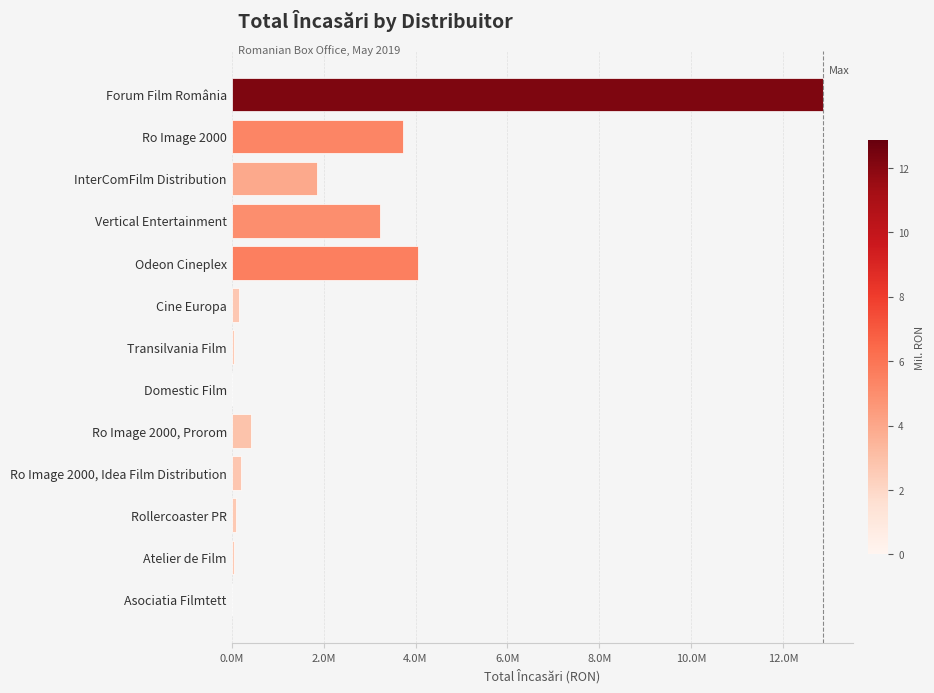

Are the bars horizontal?

Yes